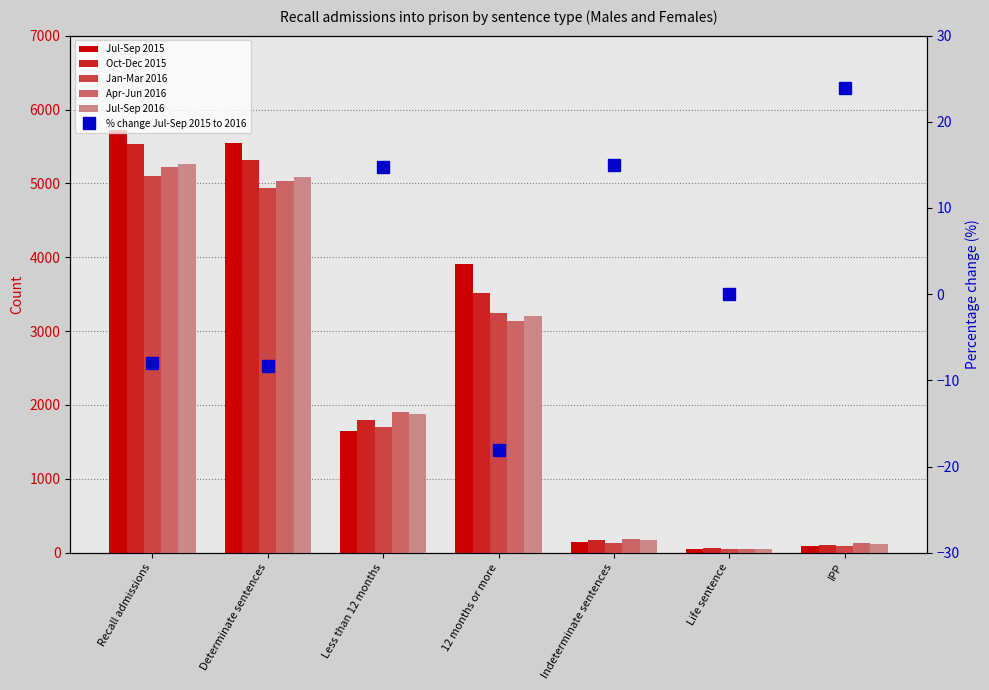

What is the total value across all series at 12 months or more?

16984.0